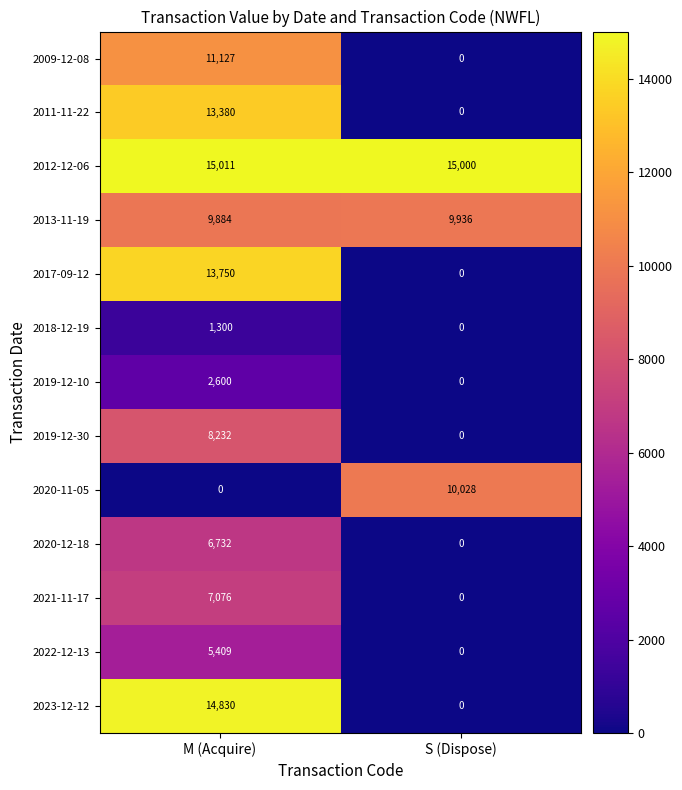

Reading right to left, transcribe all the data shown in this chart.

2009-12-08: 0	11127
2011-11-22: 0	13380
2012-12-06: 15000	15011
2013-11-19: 9936	9884
2017-09-12: 0	13750
2018-12-19: 0	1300
2019-12-10: 0	2600
2019-12-30: 0	8232
2020-11-05: 10028	0
2020-12-18: 0	6732
2021-11-17: 0	7076
2022-12-13: 0	5409
2023-12-12: 0	14830